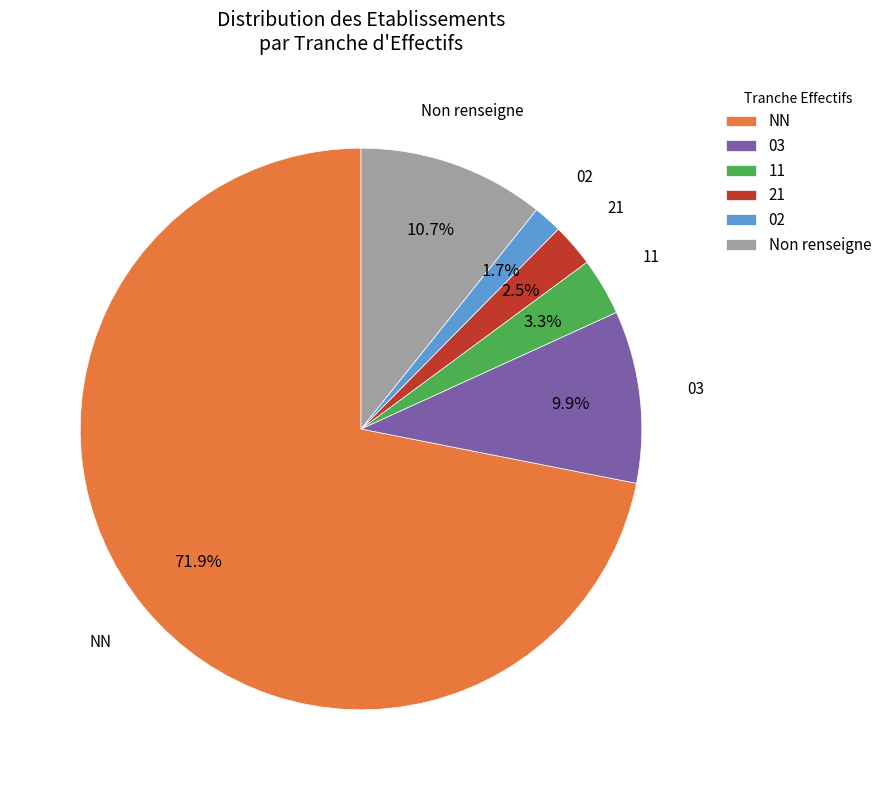

To the nearest percent, what portion does NN represent?

72%